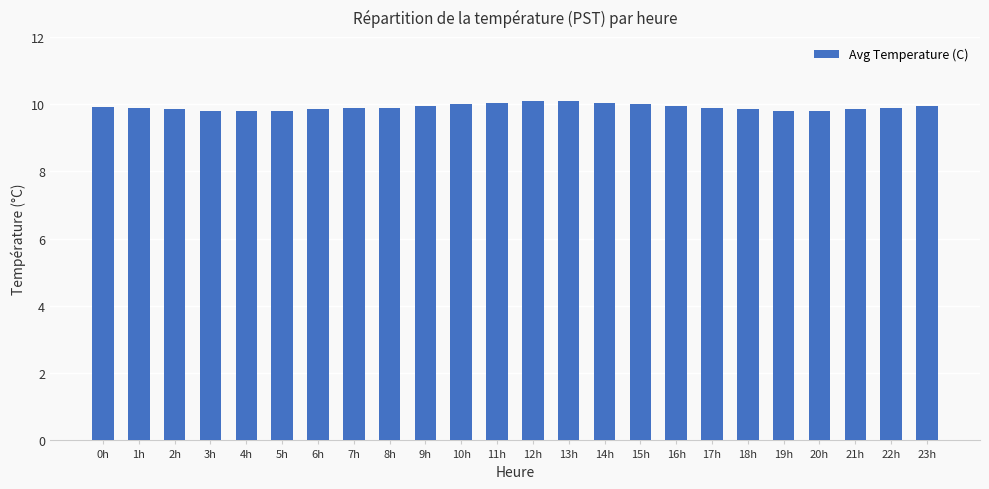

Is it true that the value at 12h is 5.4?

False